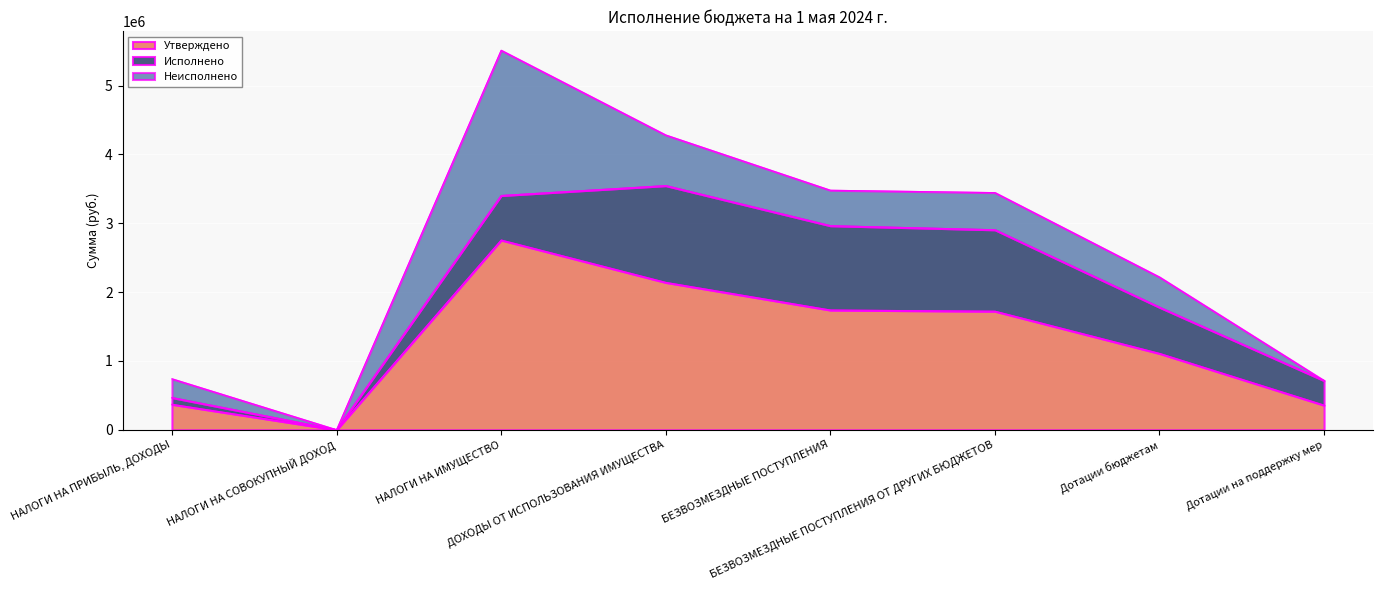

True or false: Утверждено and Неисполнено cross at least once.

False